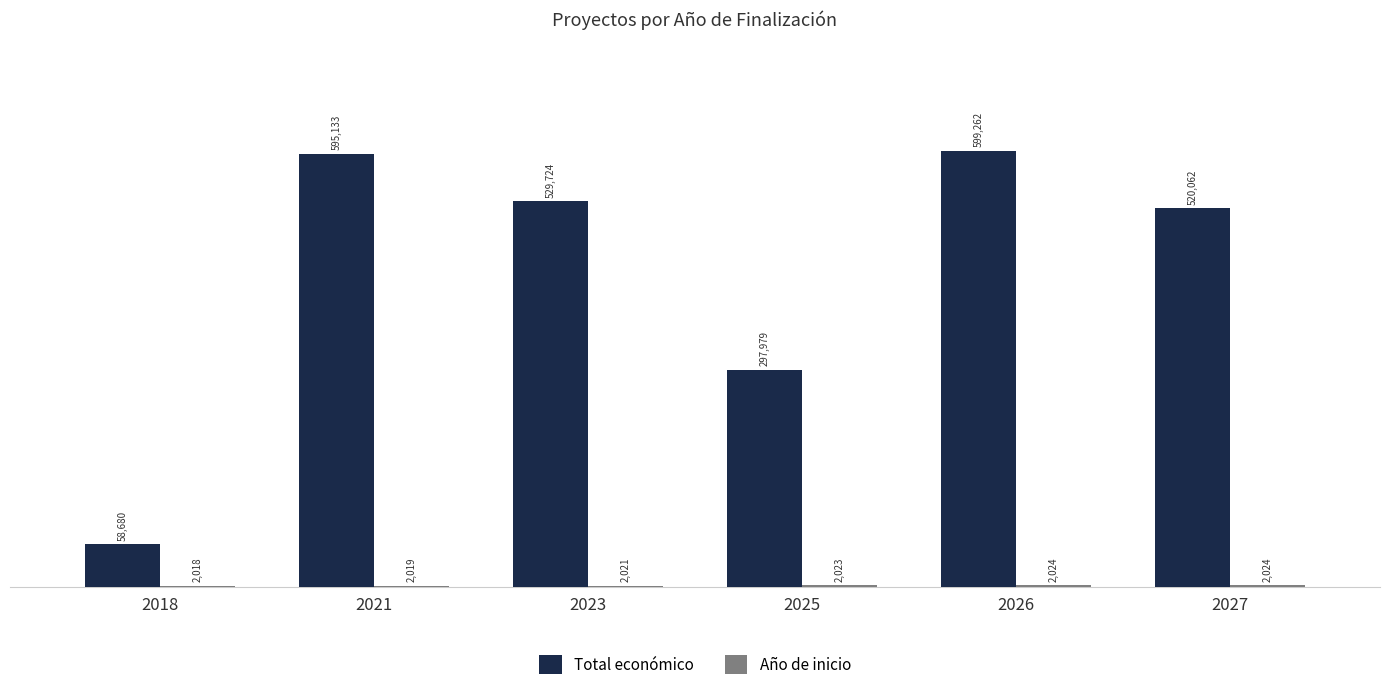

How many categories are shown in the chart?

6